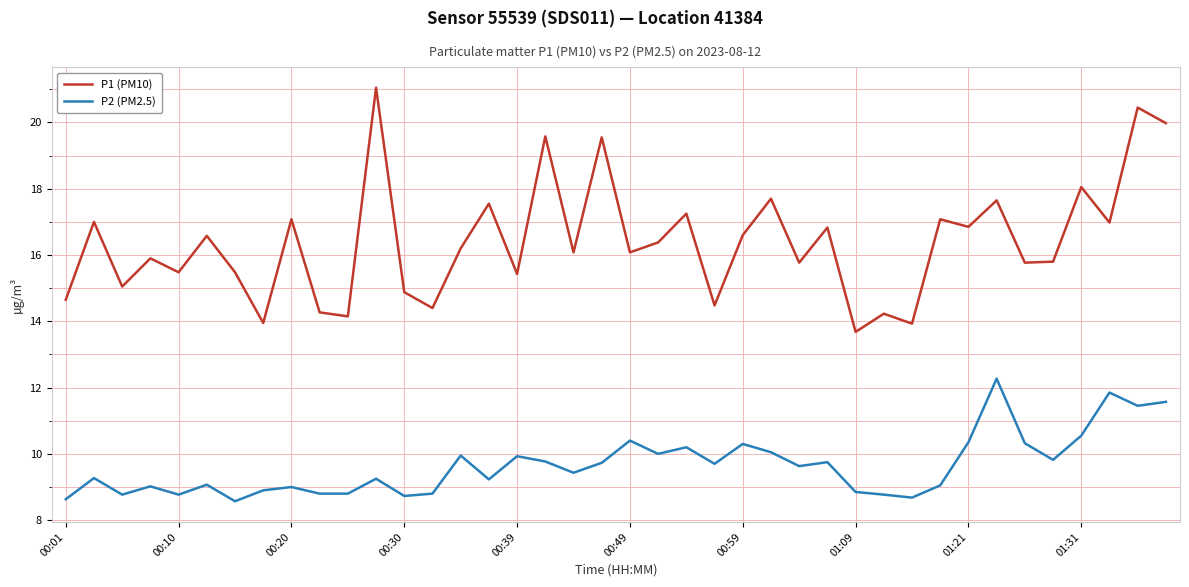

What is the maximum value for P2 (PM2.5)?

12.3